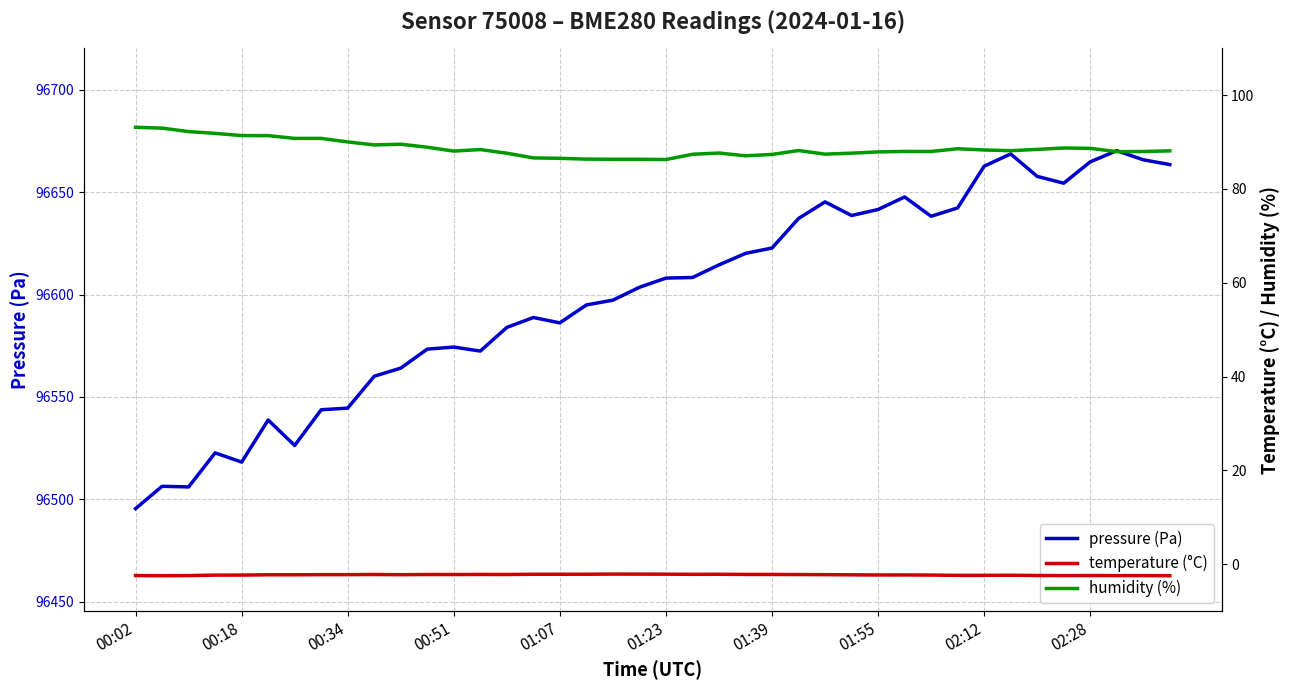

Is this an area chart (filled region under the line)?

No